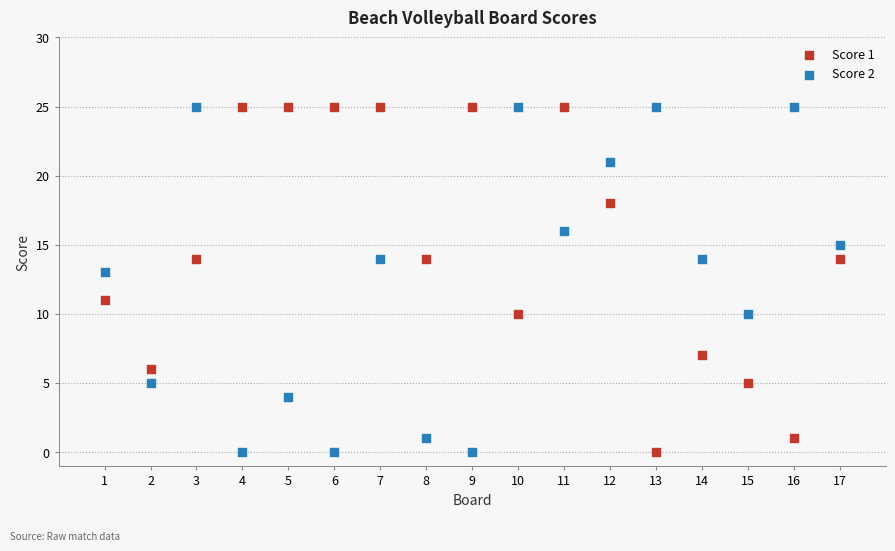

Across all data points, what is the range of X values (max minus min)?

16